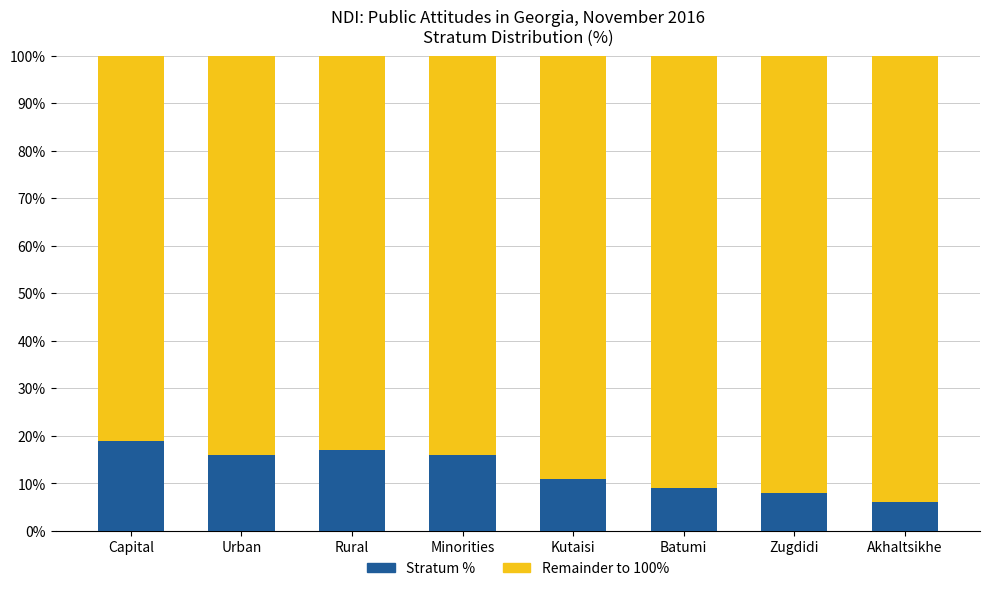

What is the total value across all series at Akhaltsikhe?

100